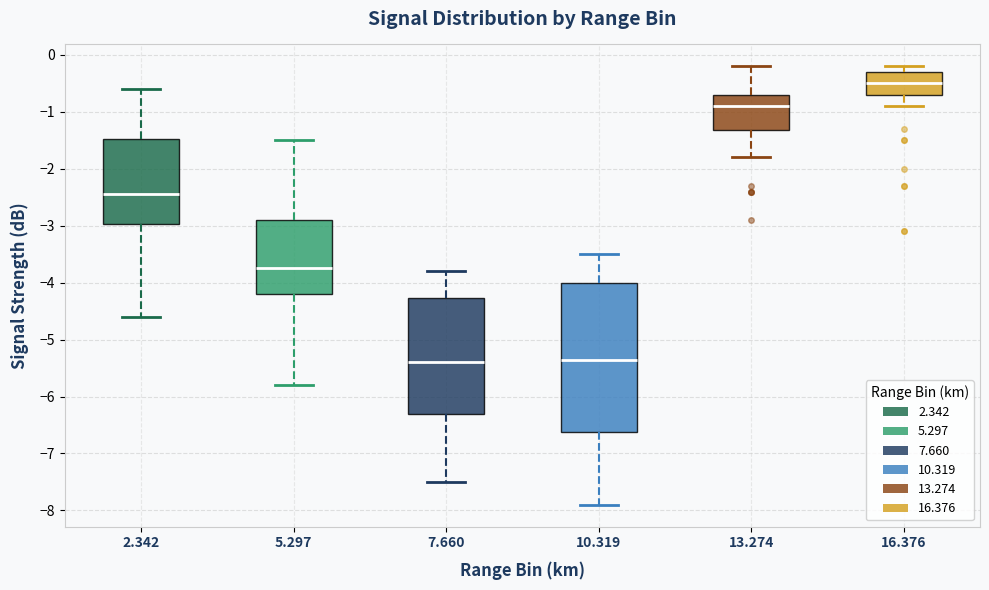

Comparing the boxes themselves (not the whiskers), which one is the tallest?

10.319